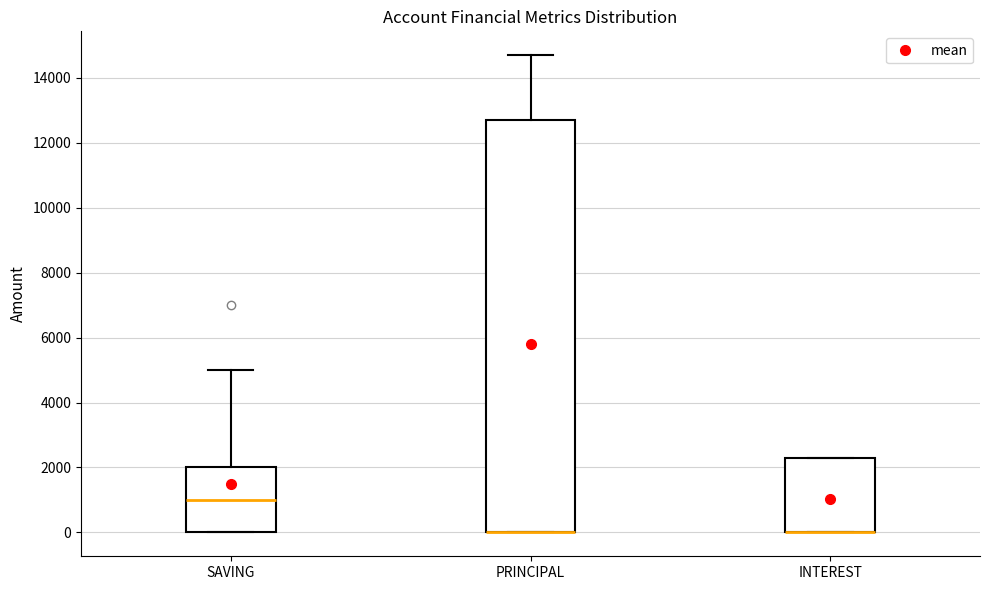

Reading left to right, transcribe this box plot: for each box, give where its median line is, the range the box spans, and where its two whiskers end, as read against the y-axis. The values are not printed on the chart, so give them approximately, as read against the axis.

SAVING: median 1000, box 0 to 2000, whiskers 0 to 5000
PRINCIPAL: median 0 (drawn on the box's lower edge), box 0 to 12800, whiskers 0 to 14800
INTEREST: median 0 (drawn on the box's lower edge), box 0 to 2400, whiskers 0 to 2400